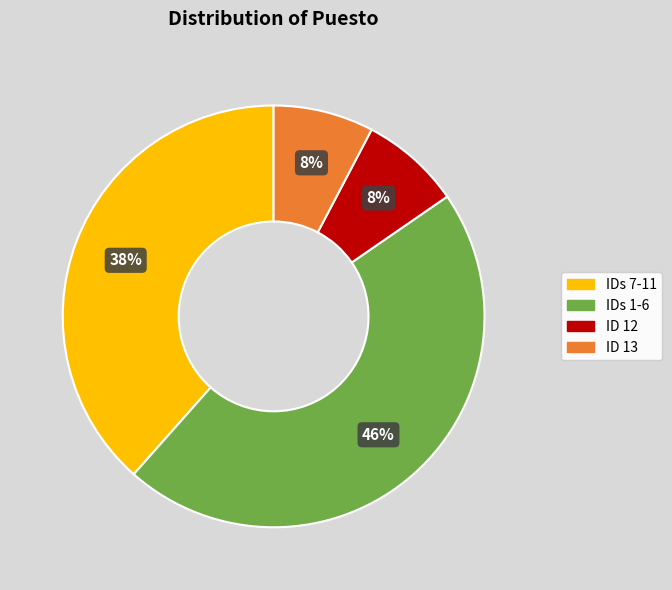

To the nearest percent, what is the difference between the largest and smallest slice percentages?

38%